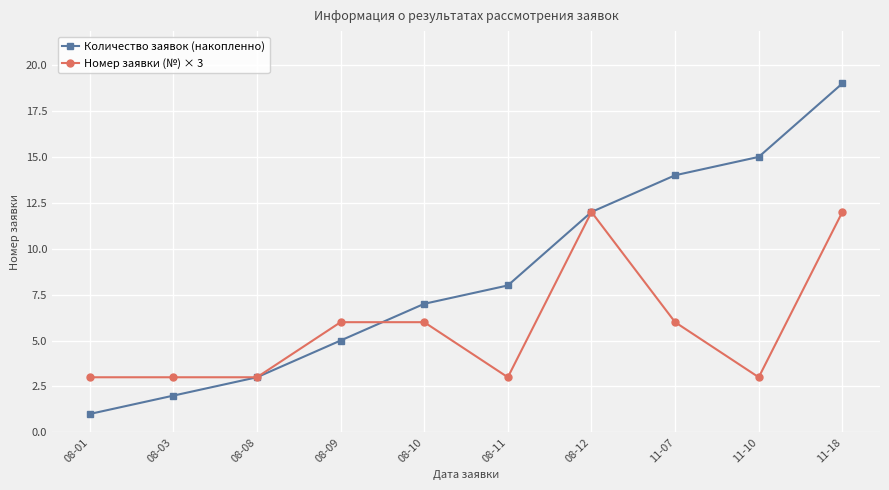

What is the label of the 8th point from the left?

11-07